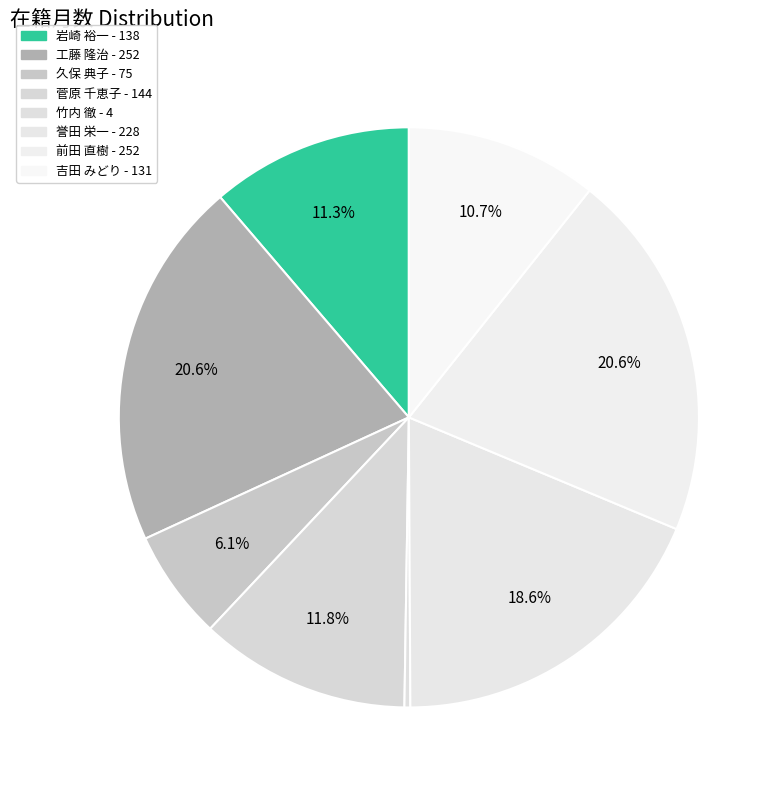

True or false: 菅原 千恵子 accounts for 19% of the total.

False